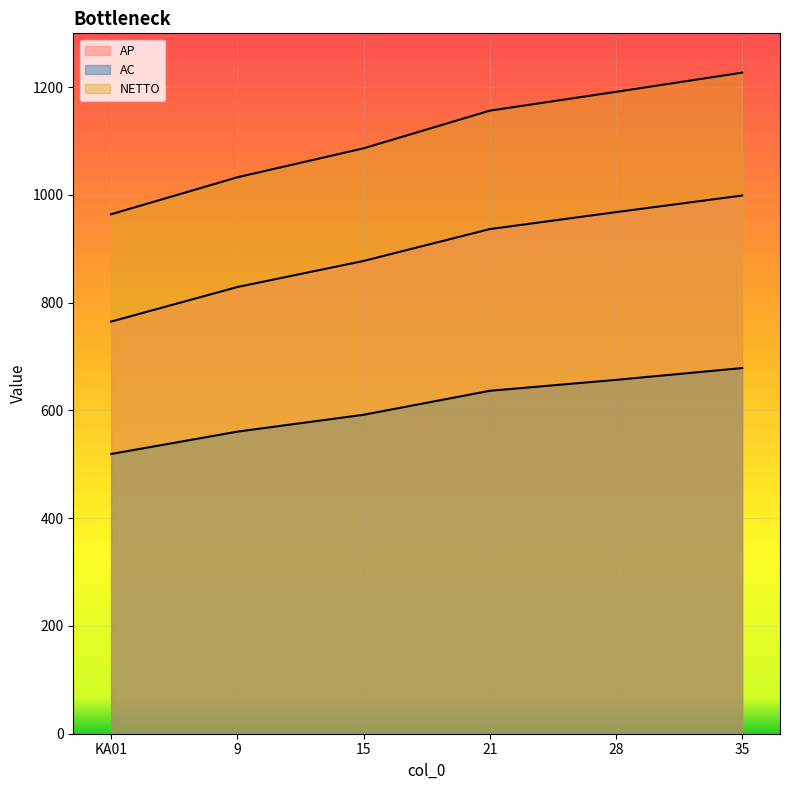

What is the sum of all NETTO values?

6658.3